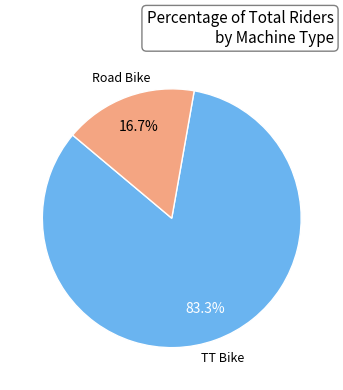

Is there a majority slice in this chart?

Yes